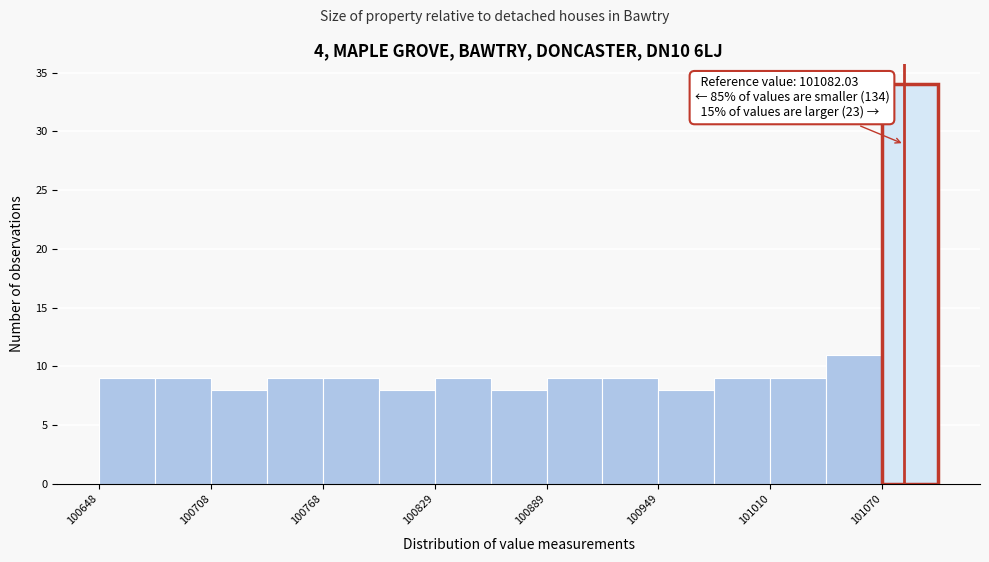

Read against the x-axis, roughly where is the centre of the tallest bar?

101090